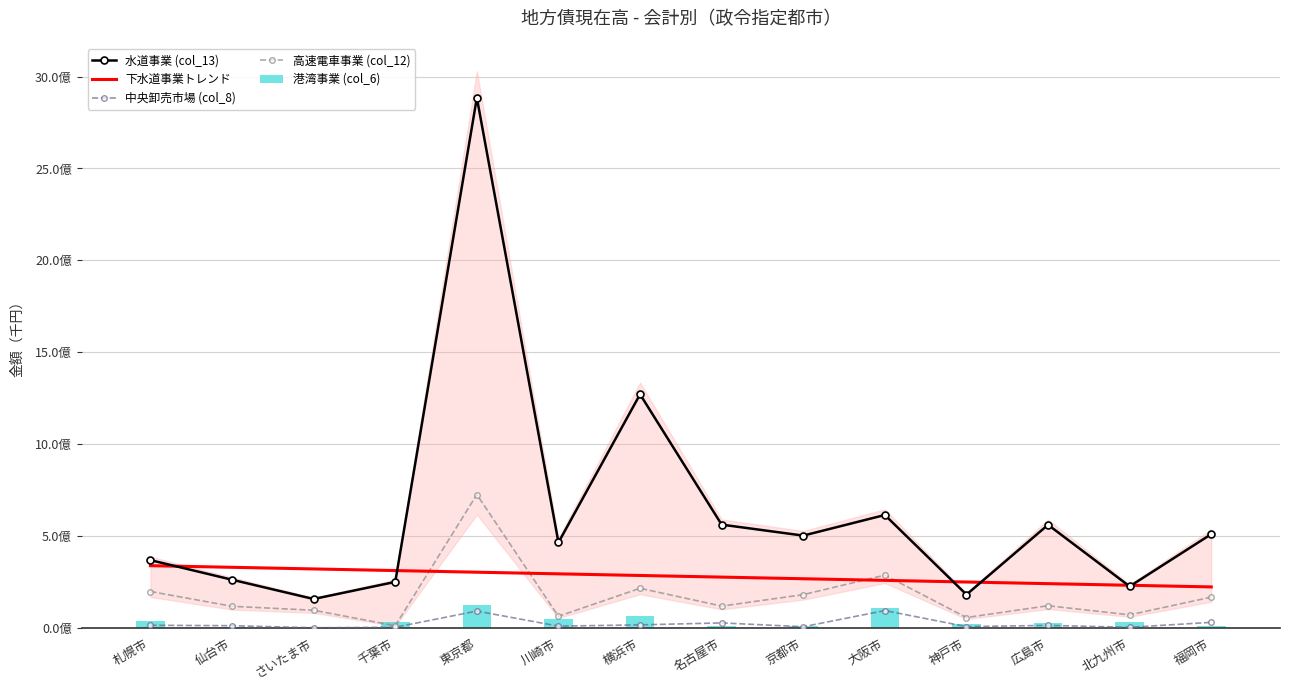

What is the difference between the highest and lowest values at 東京都?

2794018793.0